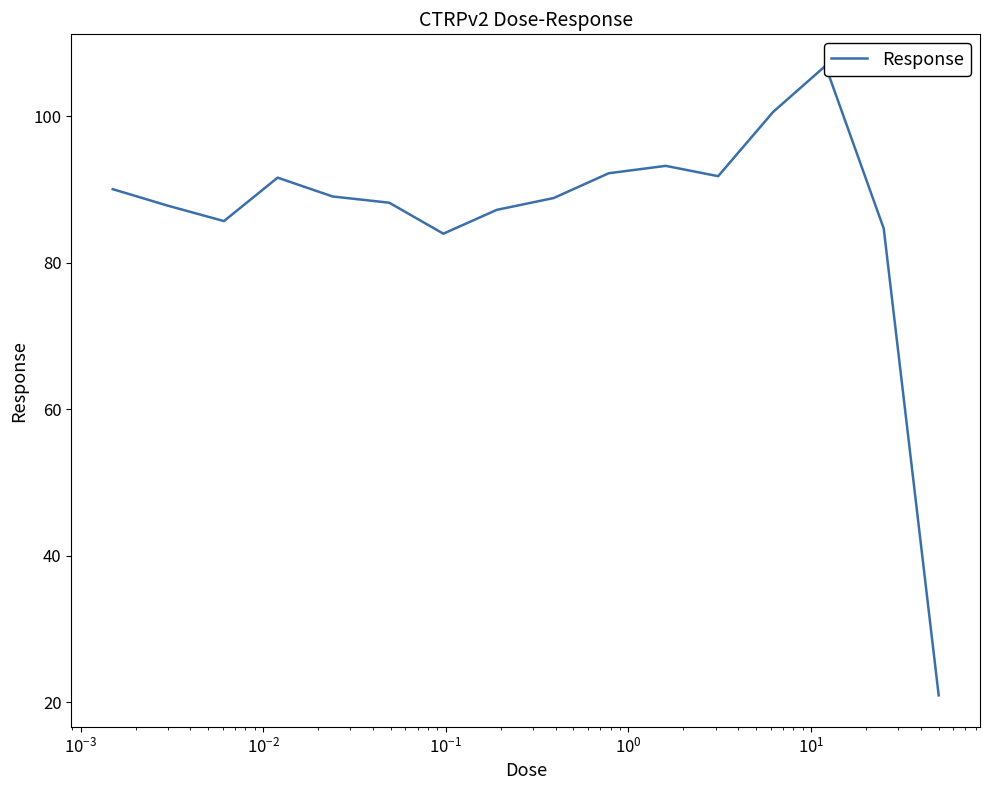

Reading right to left, transcribe all the data shown in this chart.

20.9	84.7	106.9	100.6	91.8	93.2	92.2	88.8	87.2	84.0	88.2	89.1	91.6	85.7	87.8	90.1